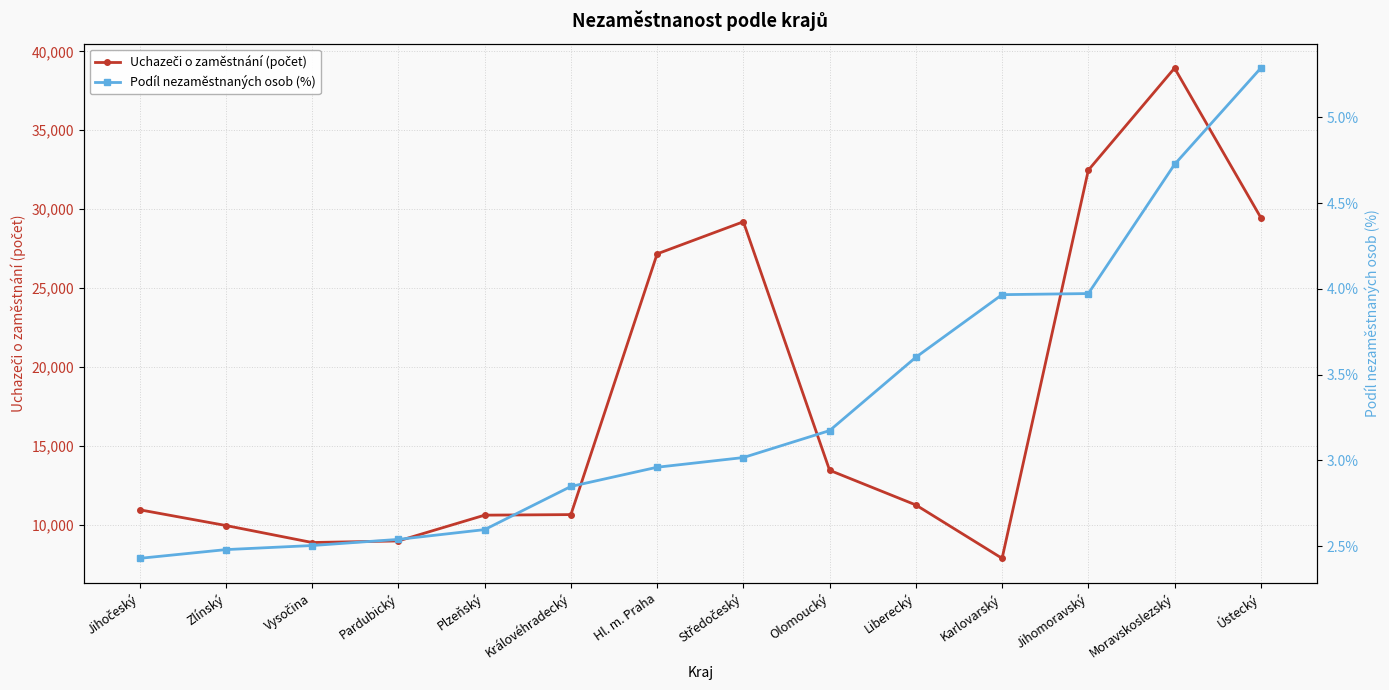

Rank the series by their average value, from lowest to highest.

Podíl nezaměstnaných osob (%), Uchazeči o zaměstnání (počet)